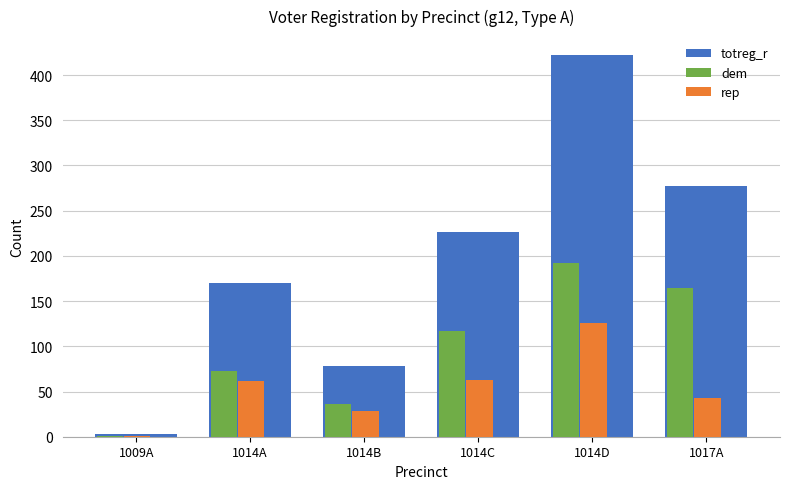

Which label corresponds to the largest value in the chart?

1014D